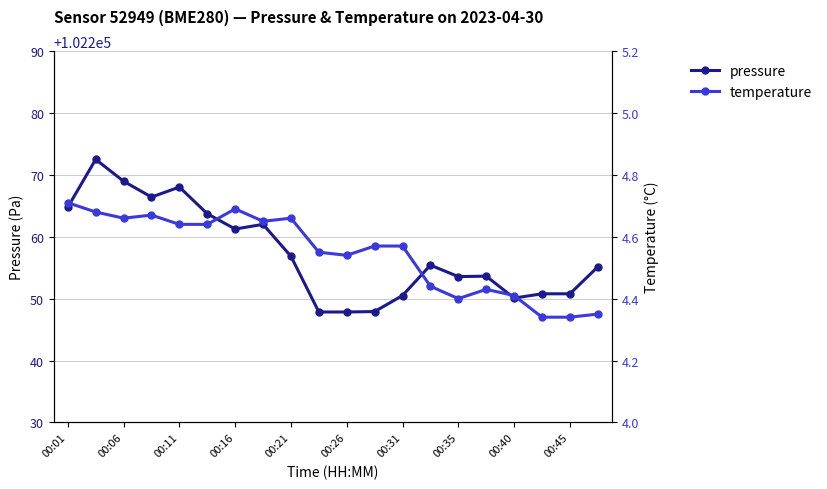

Reading left to right, transcribe all the data shown in this chart.

pressure: 102264.8	102272.5	102269.0	102266.4	102268.0	102263.7	102261.2	102262.0	102256.8	102247.8	102247.8	102247.9	102250.5	102255.4	102253.6	102253.6	102250.1	102250.8	102250.8	102255.1
temperature: 4.7	4.7	4.7	4.7	4.6	4.6	4.7	4.7	4.7	4.5	4.5	4.6	4.6	4.4	4.4	4.4	4.4	4.3	4.3	4.3